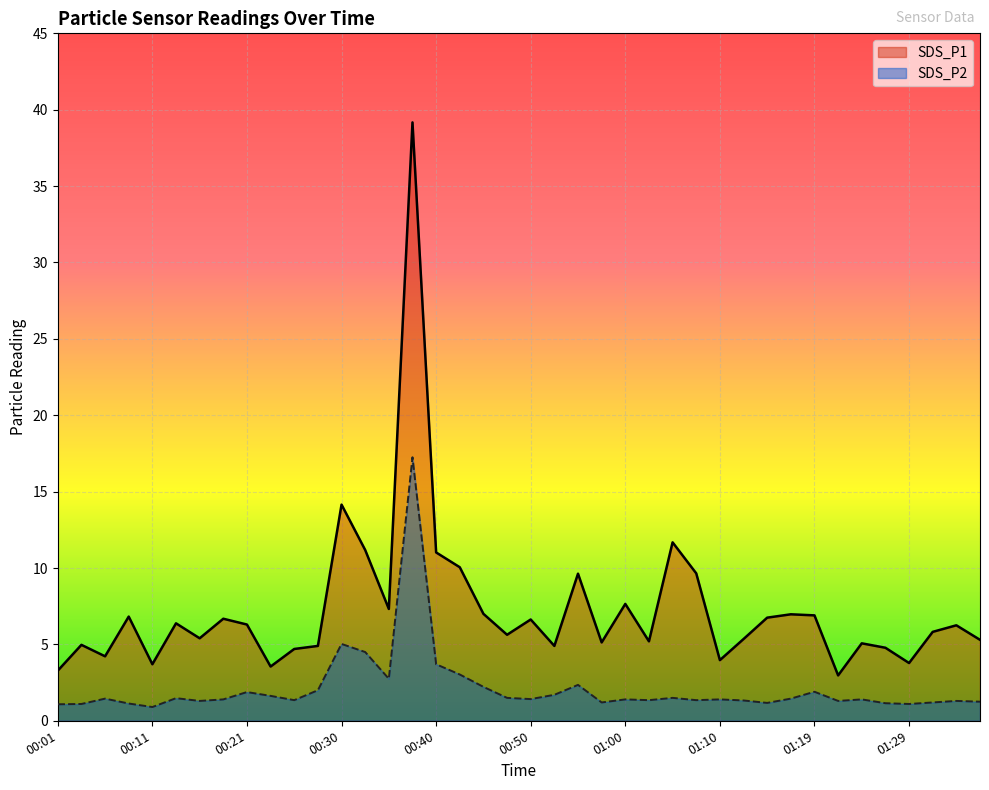

What is the average value of the SDS_P2 series?

2.1